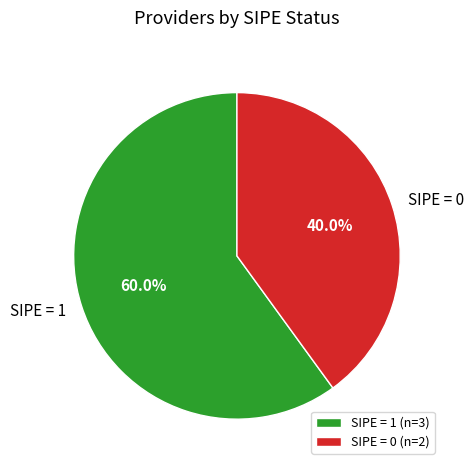

Count the number of slices in the pie.

2